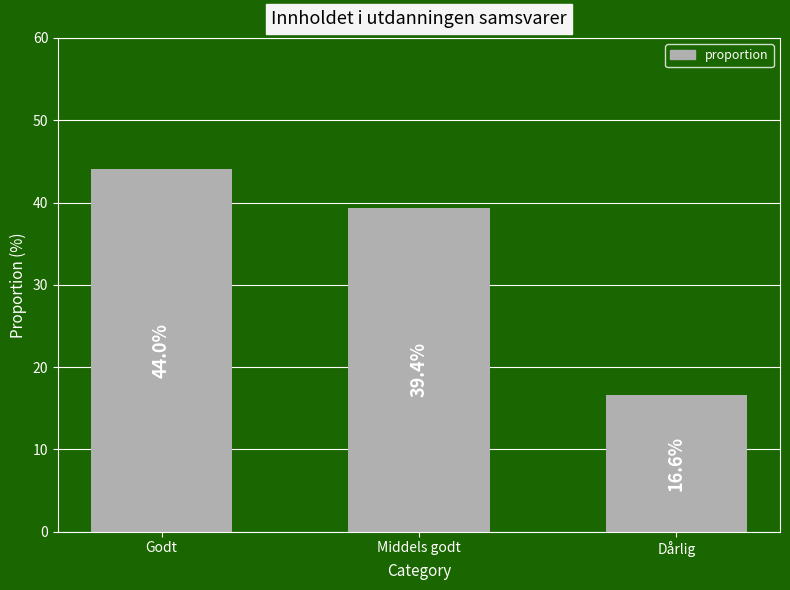

What is the label of the 3rd bar from the right?

Godt